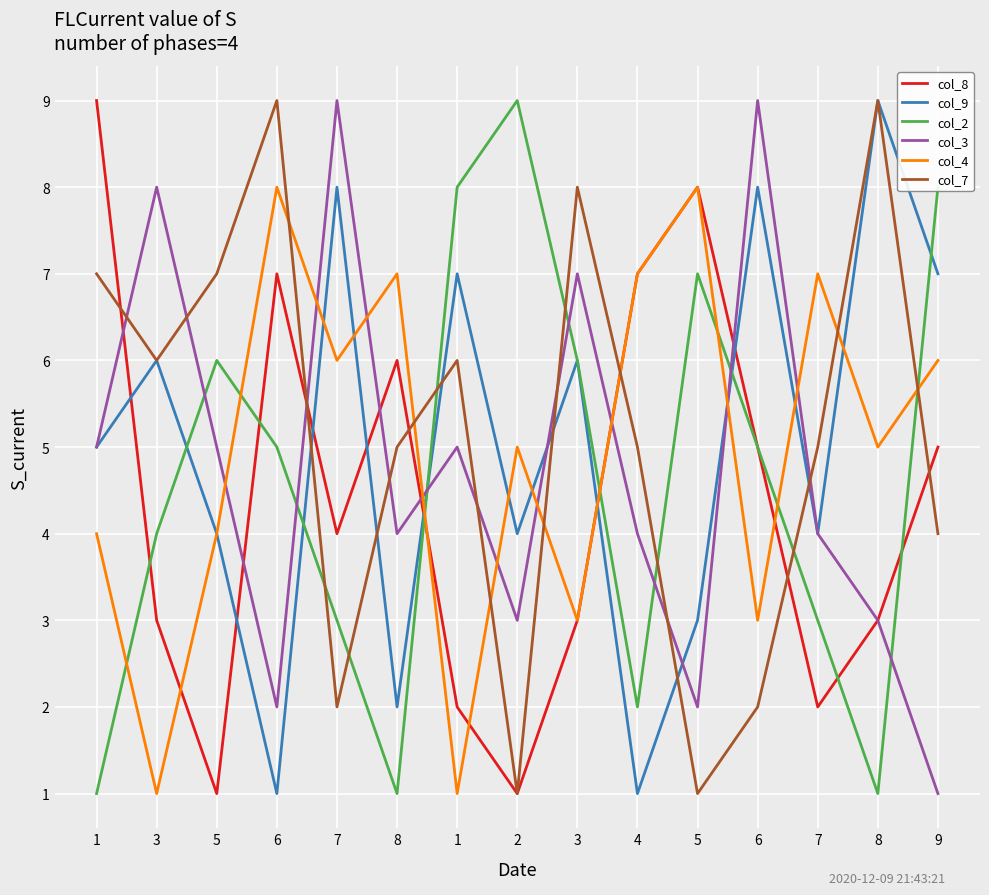

Does the chart display data point markers on the line(s)?

No